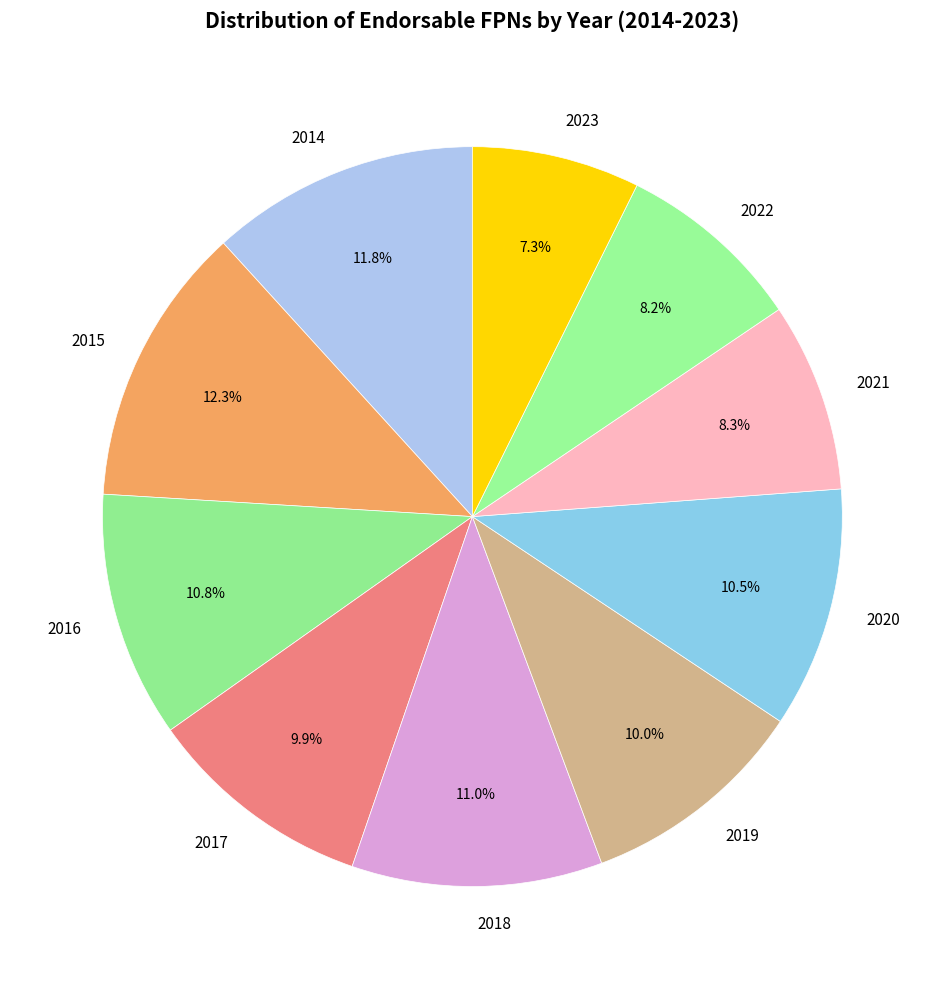

What is the smallest slice in the pie chart?

2023